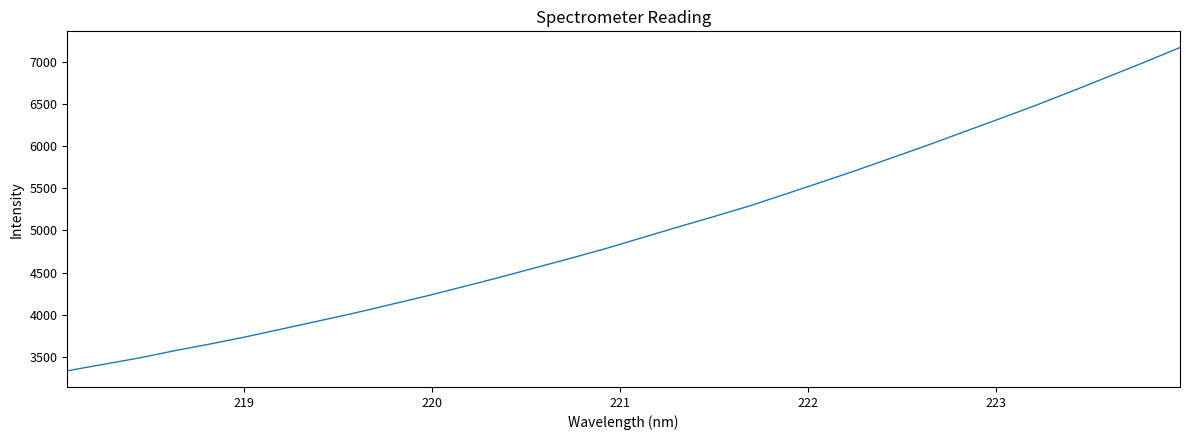

What is the minimum value shown in the chart?

3336.2